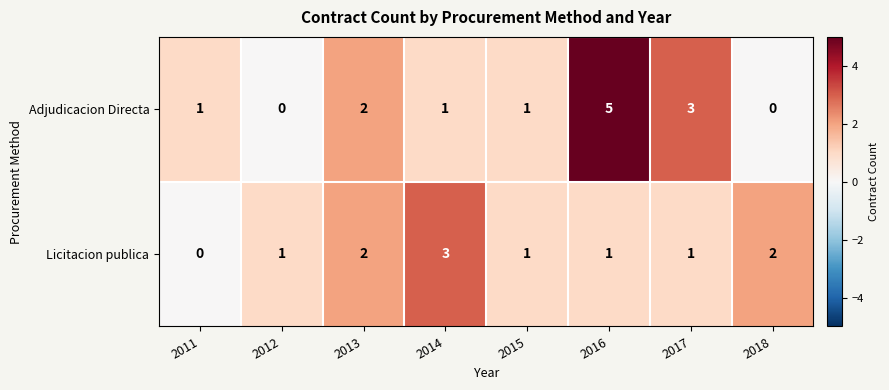

The value of Licitacion publica at 2013 is 3. True or false?

False